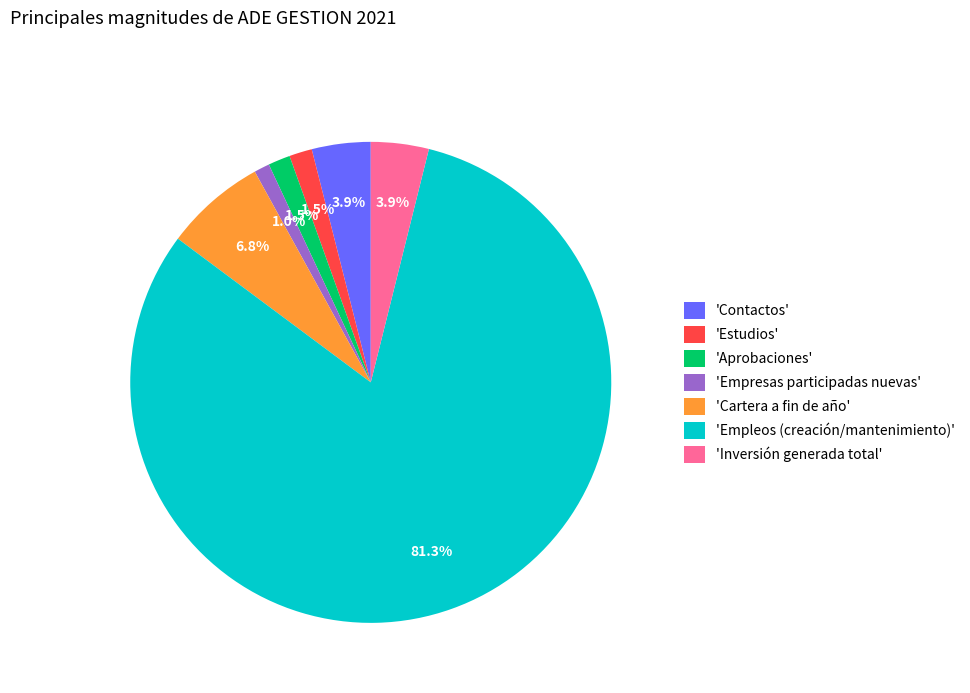

How many slices are in this pie chart?

7